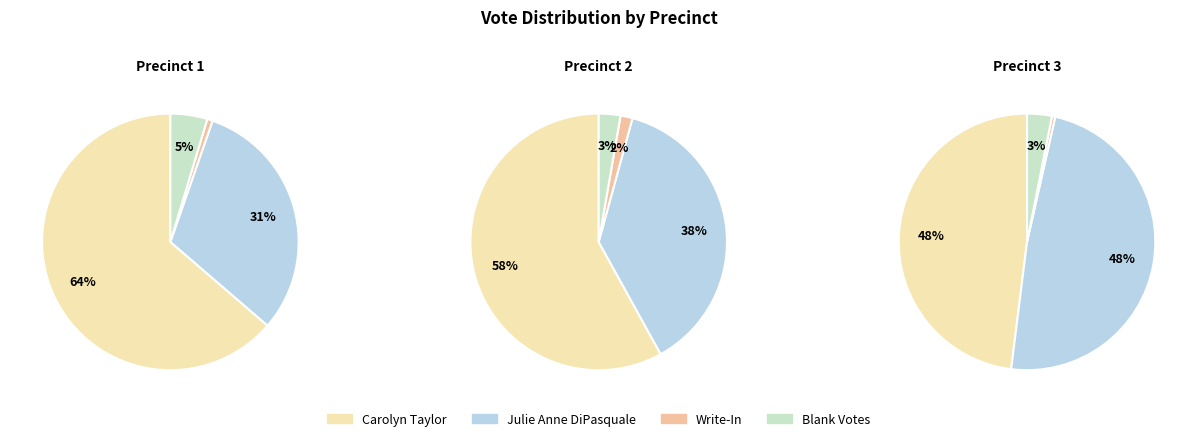

Which series has the largest range (max minus min)?

Carolyn Taylor